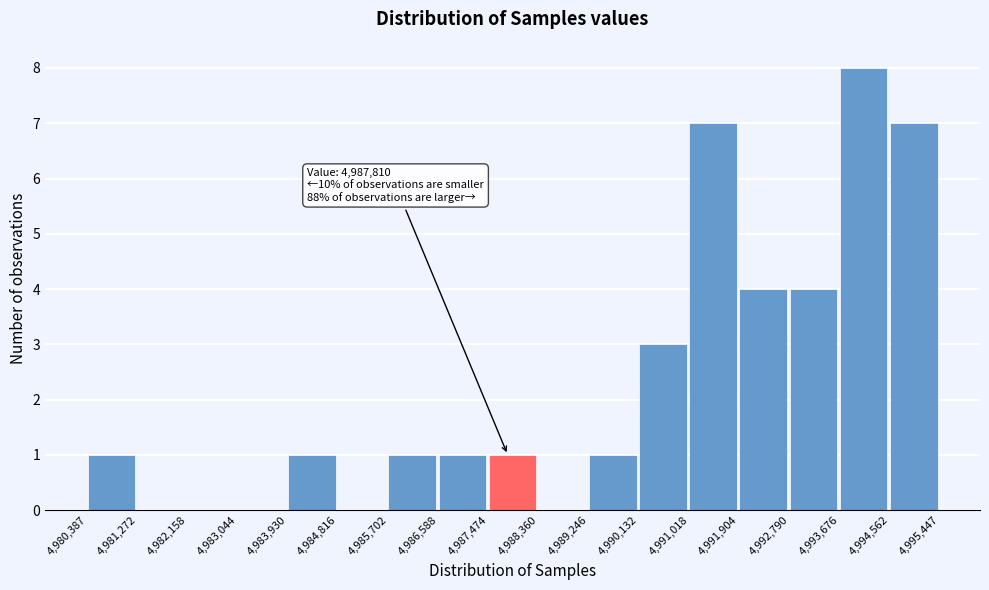

Which range on the x-axis has the tallest bar?

4,993,676 to 4,994,562